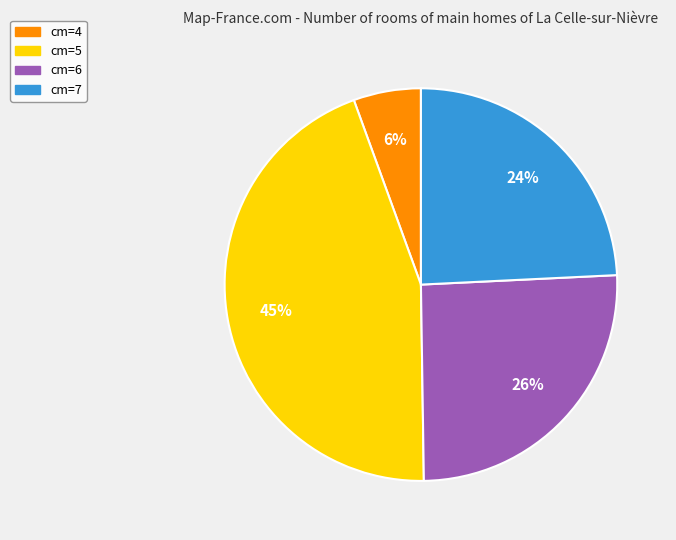

Does cm=4 account for over 50% of the chart?

No